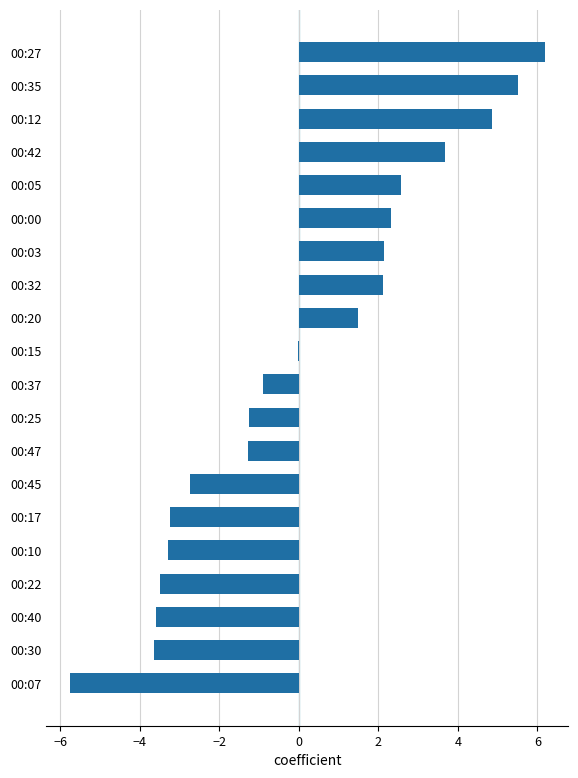

Between 00:17 and 00:37, which is larger?

00:37